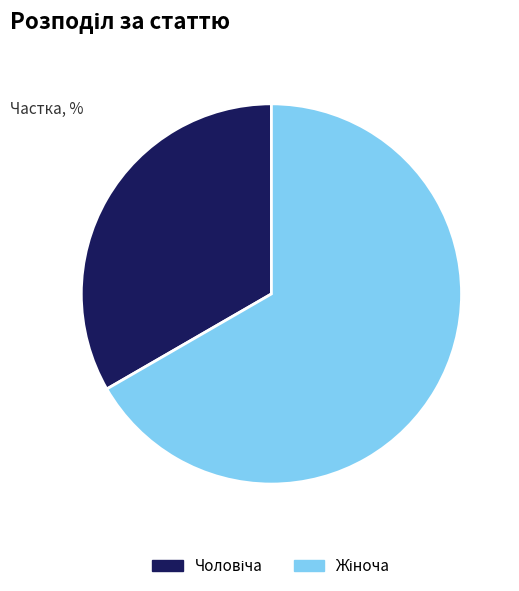

Is there a majority slice in this chart?

Yes